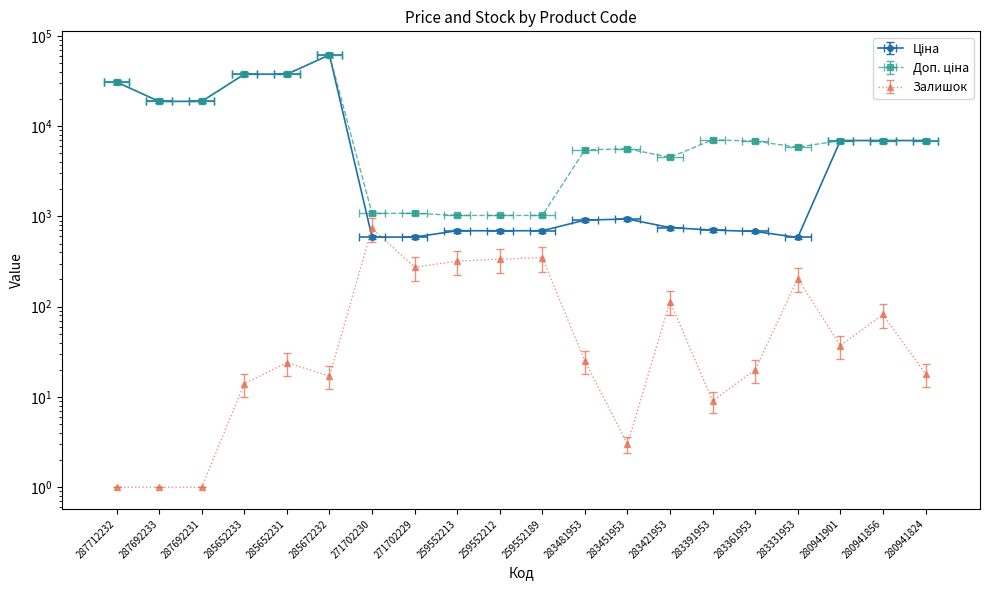

What is the minimum value shown in the chart?

1.0